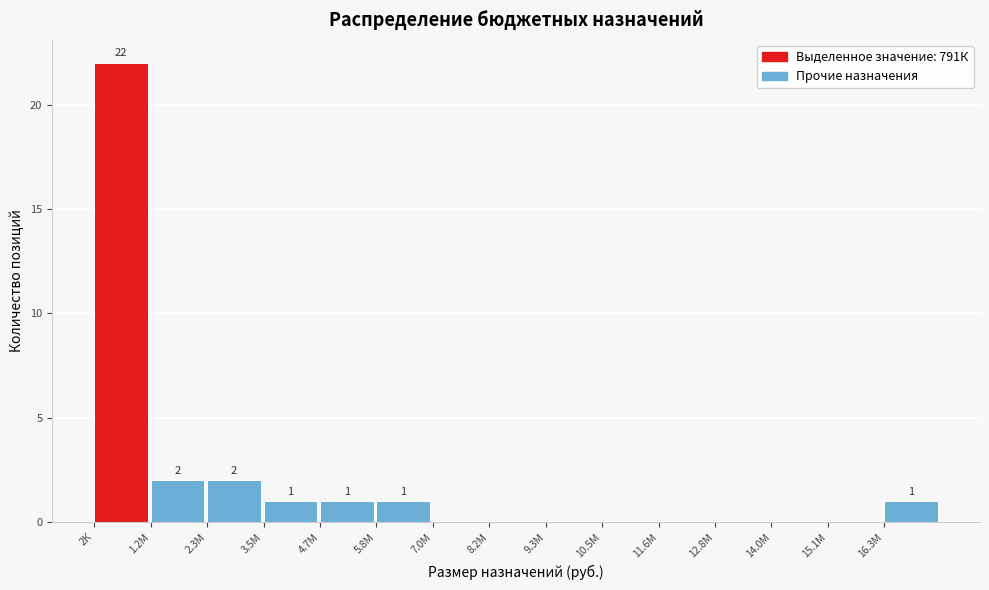

Reading left to right, extract all data points from this chart.

2К=22	1.2М=2	2.3М=2	3.5М=1	4.7М=1	5.8М=1	7.0М=0	8.2М=0	9.3М=0	10.5М=0	11.6М=0	12.8М=0	14.0М=0	15.1М=0	16.3М=1